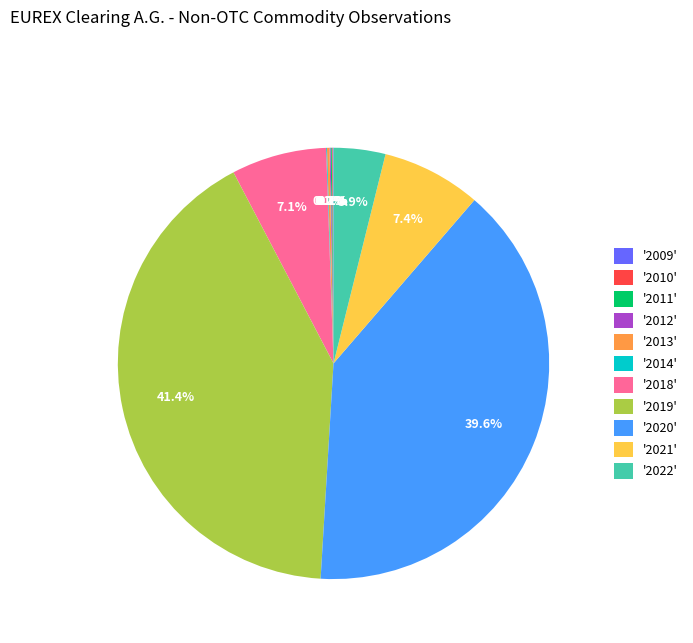

Which slice is the largest?

'2019'